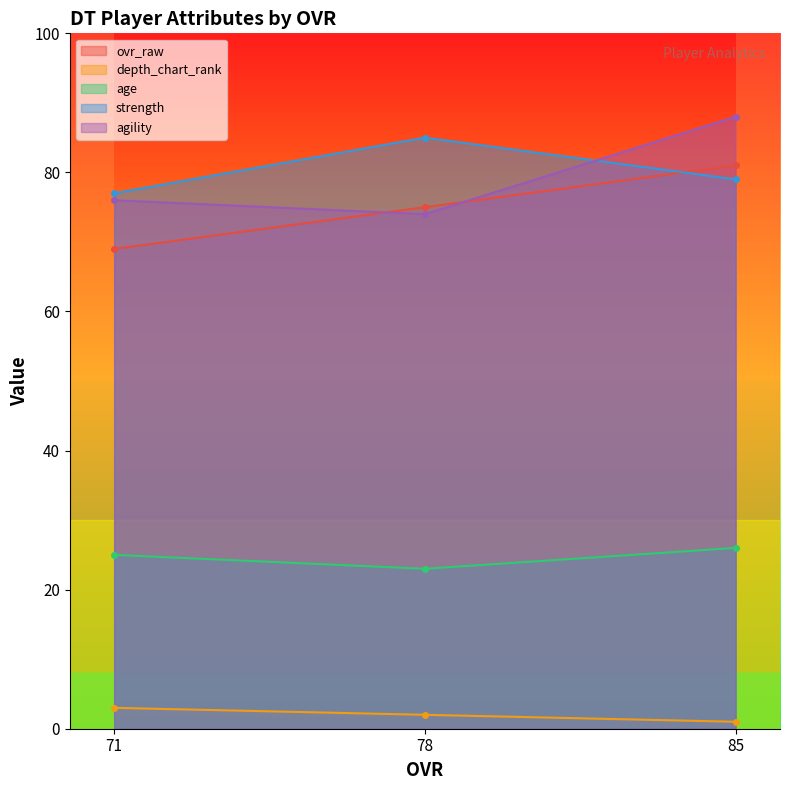

The agility series shows 88 at 85. True or false?

True